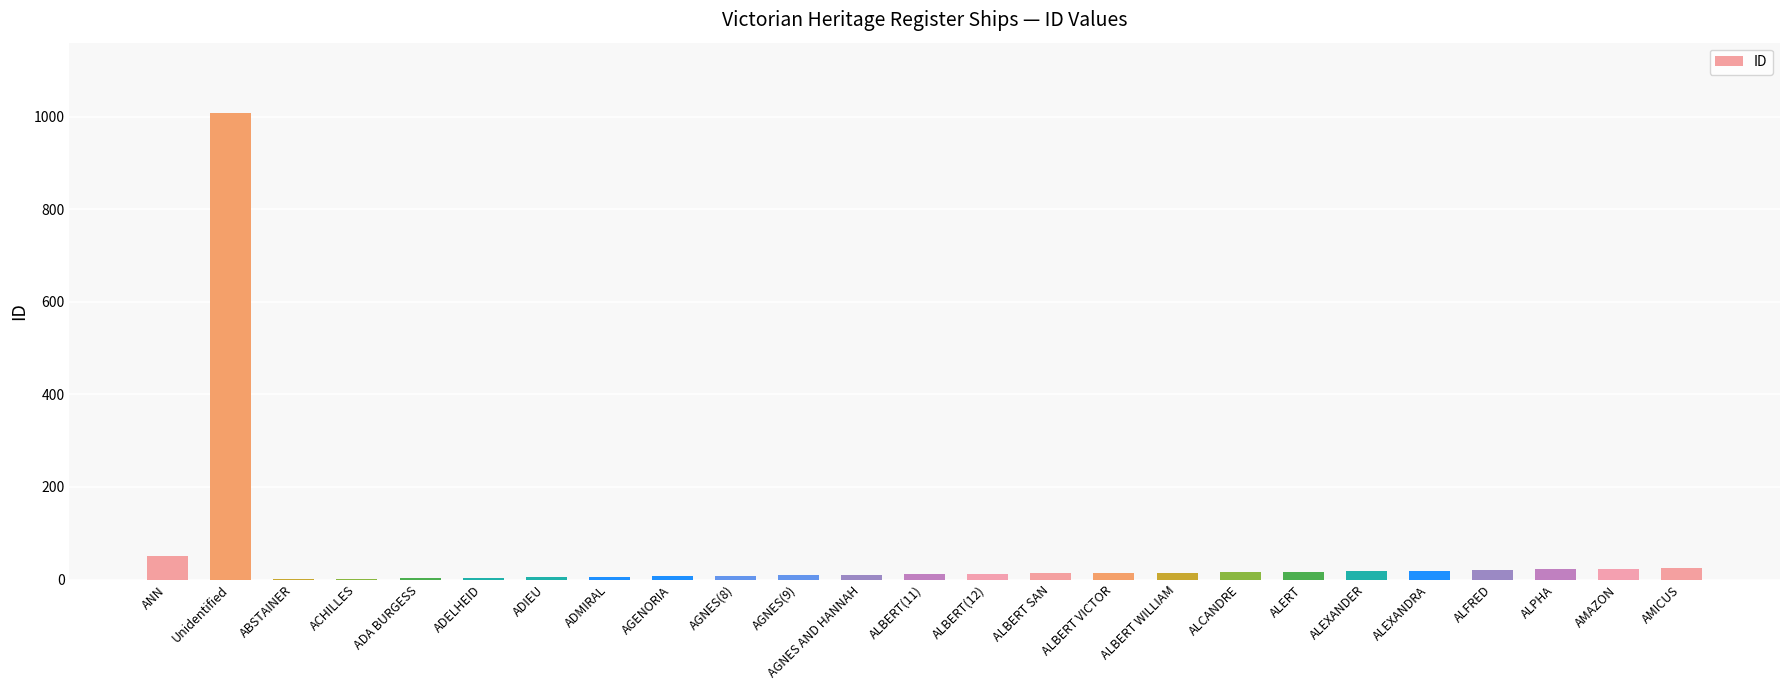

What is the maximum value shown in the chart?

1009